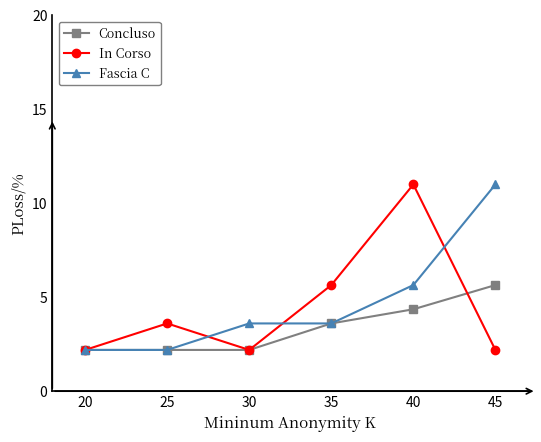

At which category is the sum across all series the highest?

40